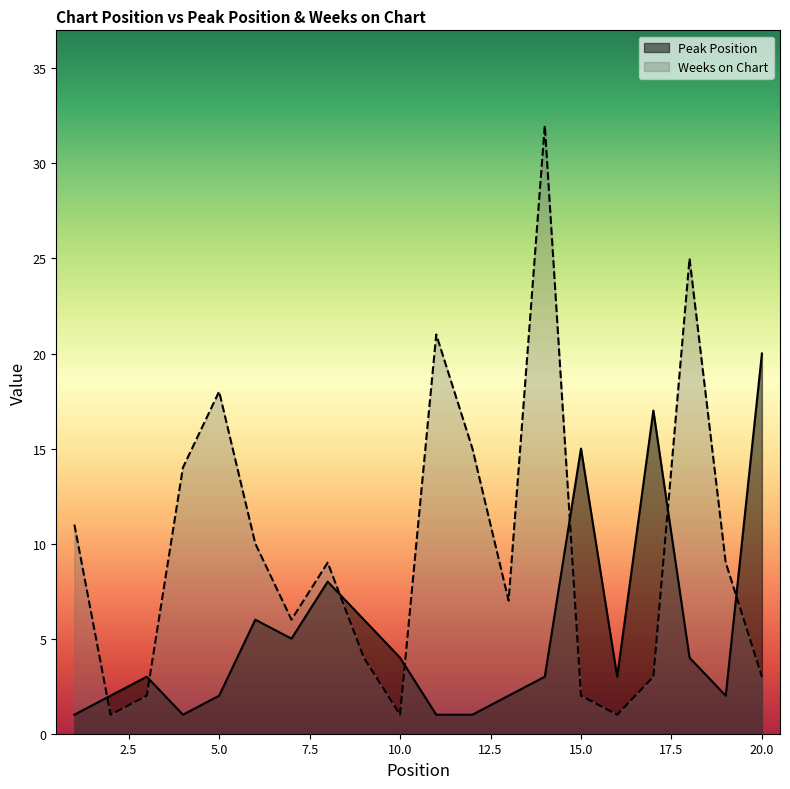

Between which two adjacent categories do Peak Position and Weeks on Chart first intersect?

1 and 2